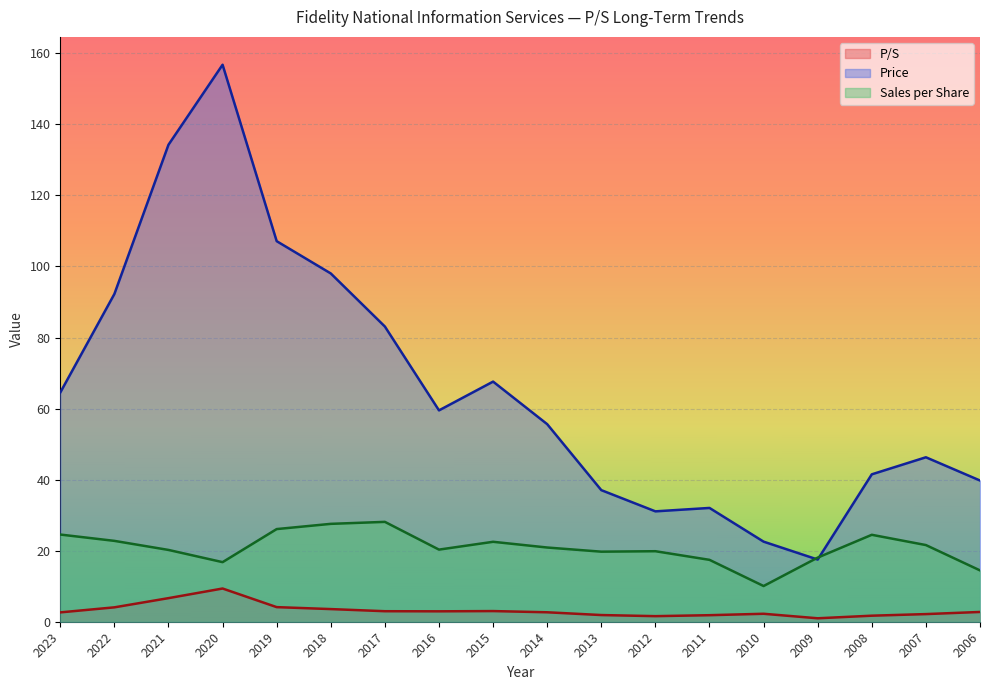

Is it true that Sales per Share equals 21.6 at 2007?

True